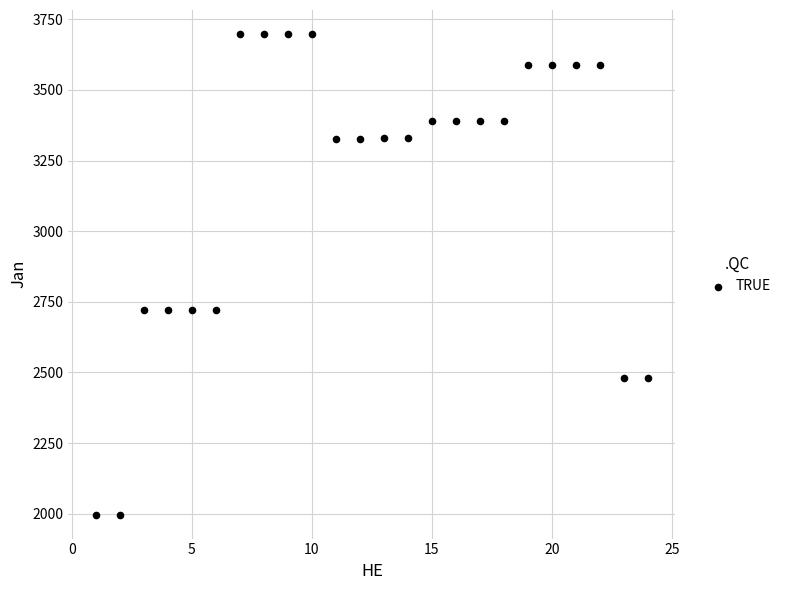

What is the range of Y values (max minus min)?

1701.3